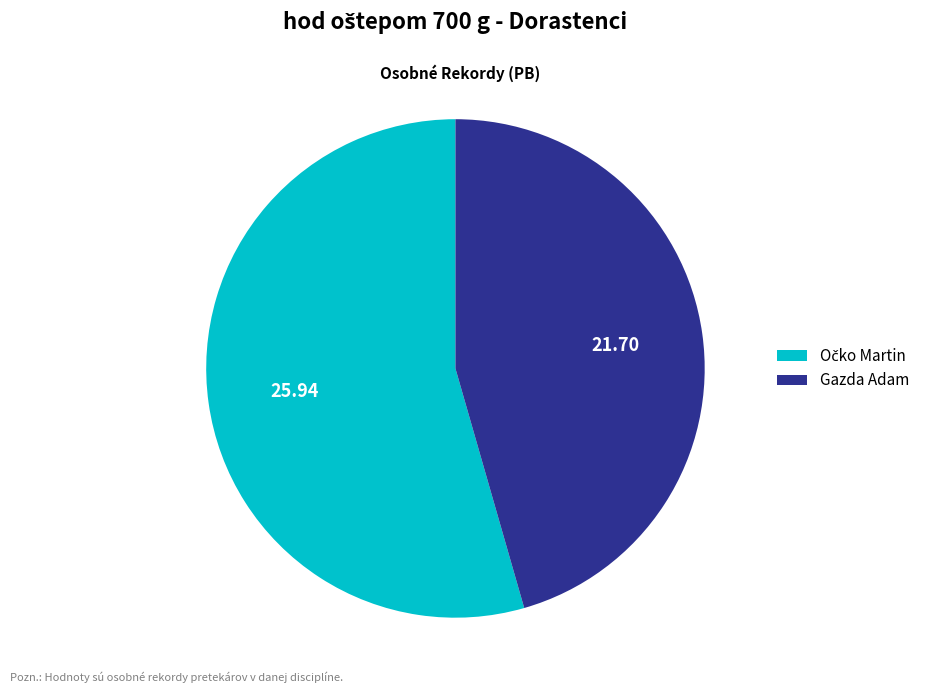

Which slice is the smallest?

Gazda Adam